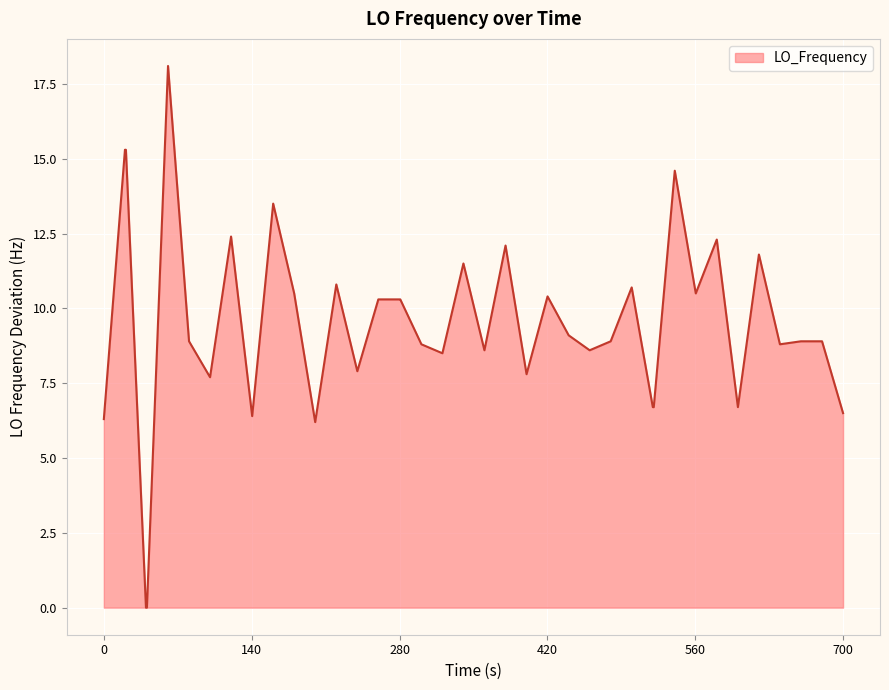

What is the greatest value displayed?

18.1